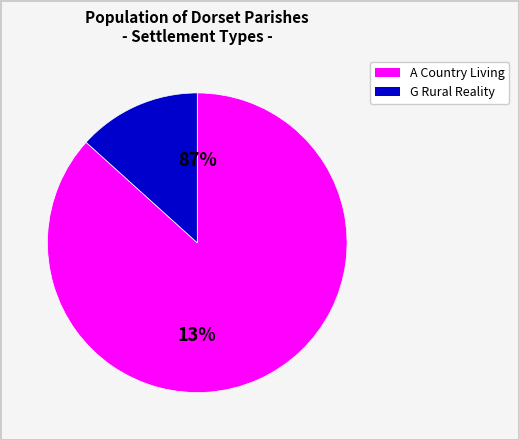

Is it true that Hinton is 27% of the pie?

False